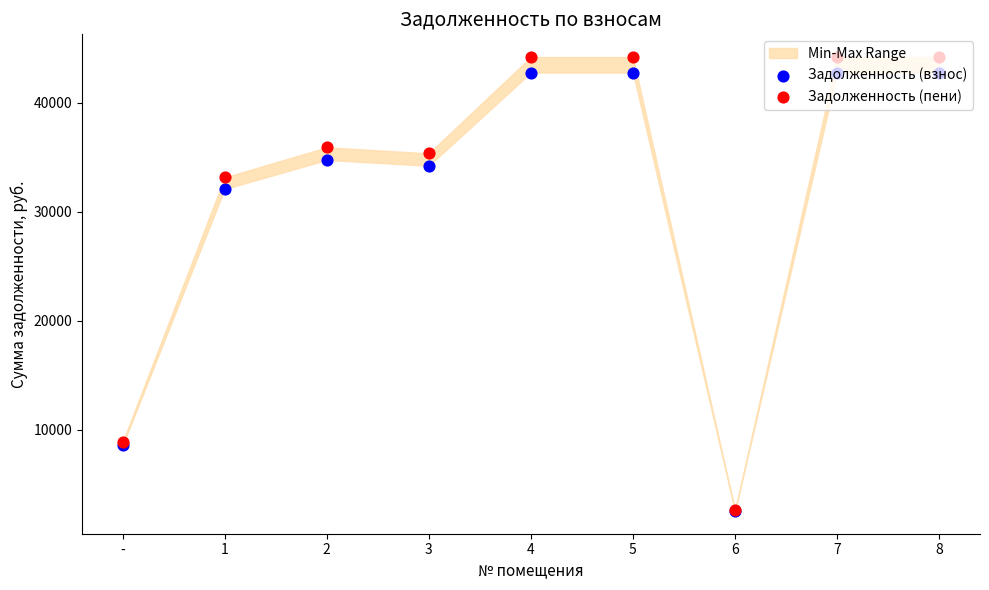

Which series has the largest Y range (max minus min)?

Задолженность (пени)